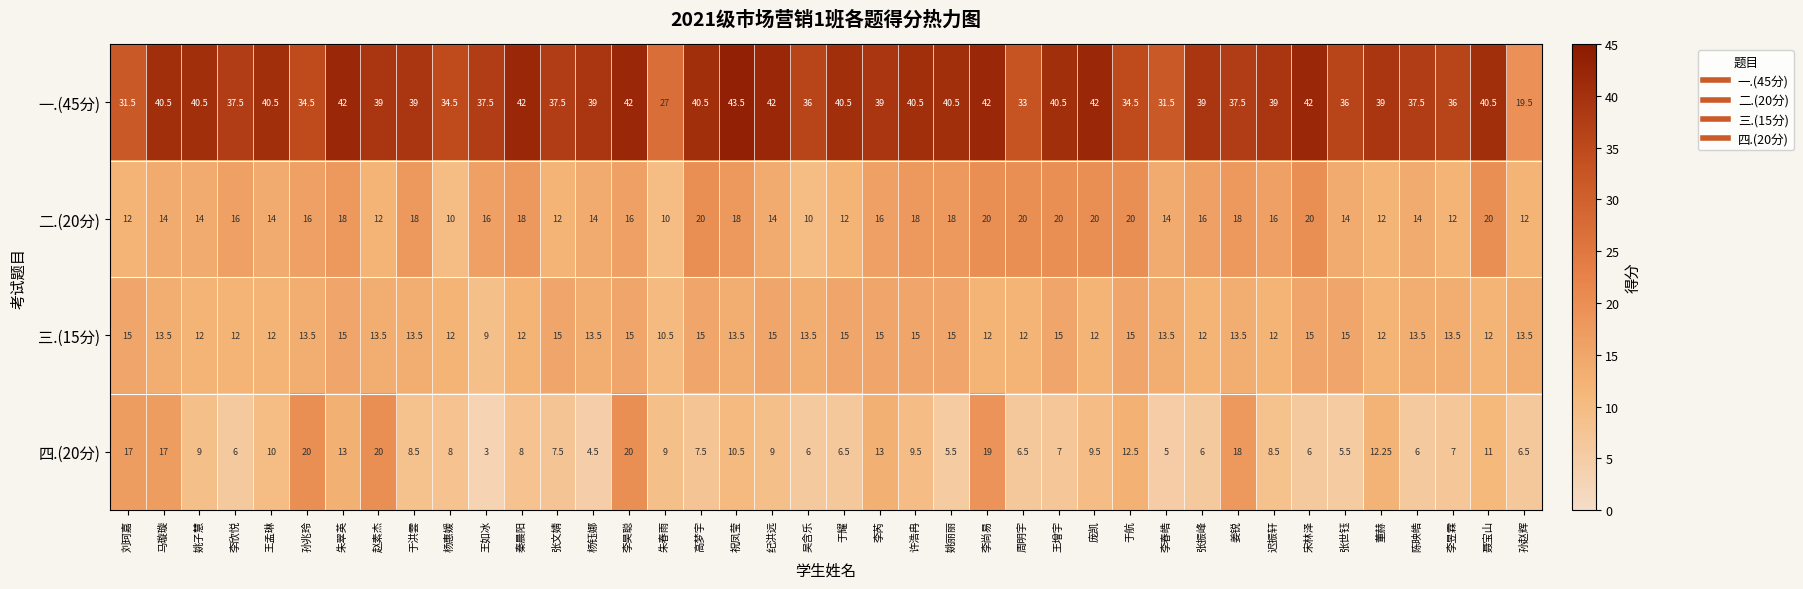

At which label does 三.(15分) first exceed 13?

刘珂嘉